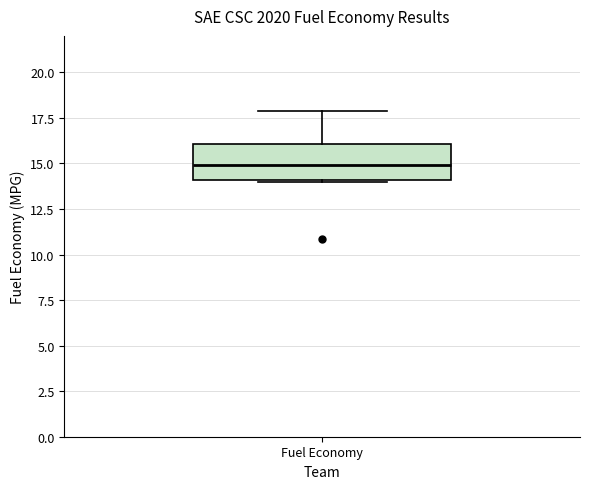

Read this box plot against the y-axis: the position of the median line, the range covered by the box, and the ends of both whiskers. The values are not printed on the chart, so give them approximately, as read against the axis.

median 15, box 14 to 16, whiskers 14 to 18